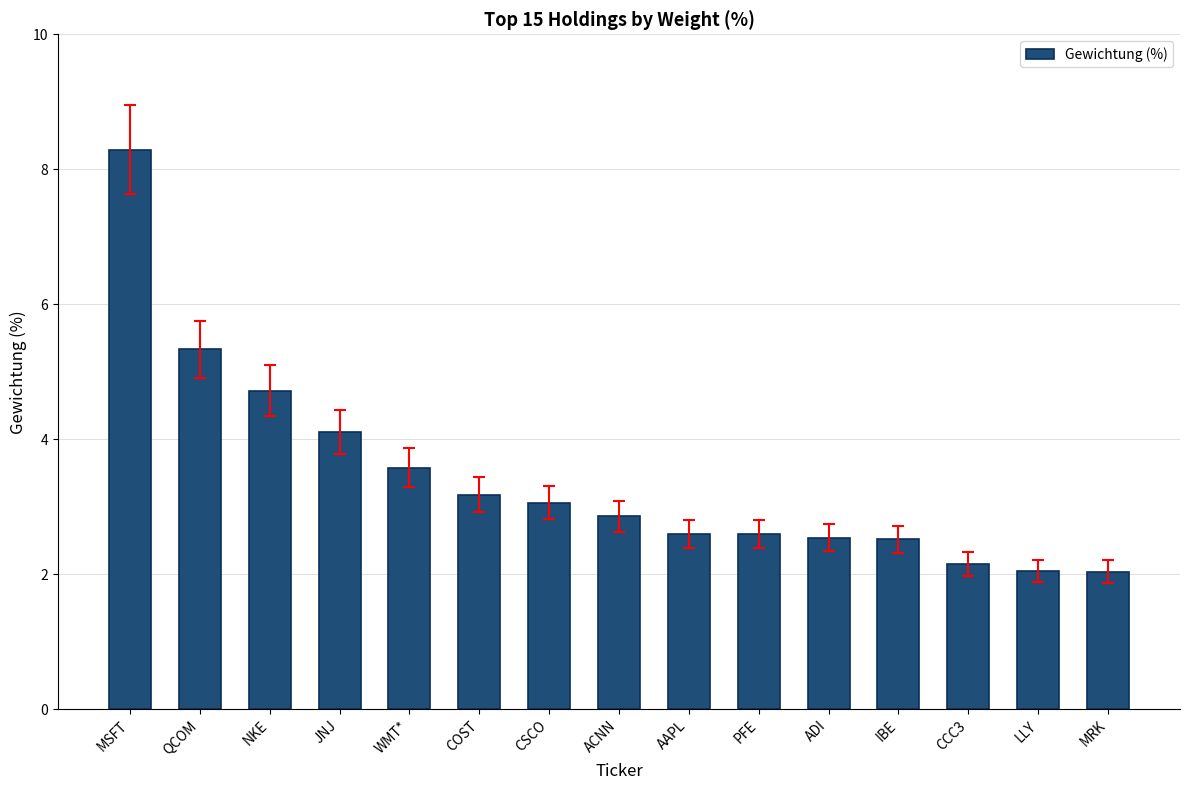

Are the bars grouped side by side (vs. stacked)?

No